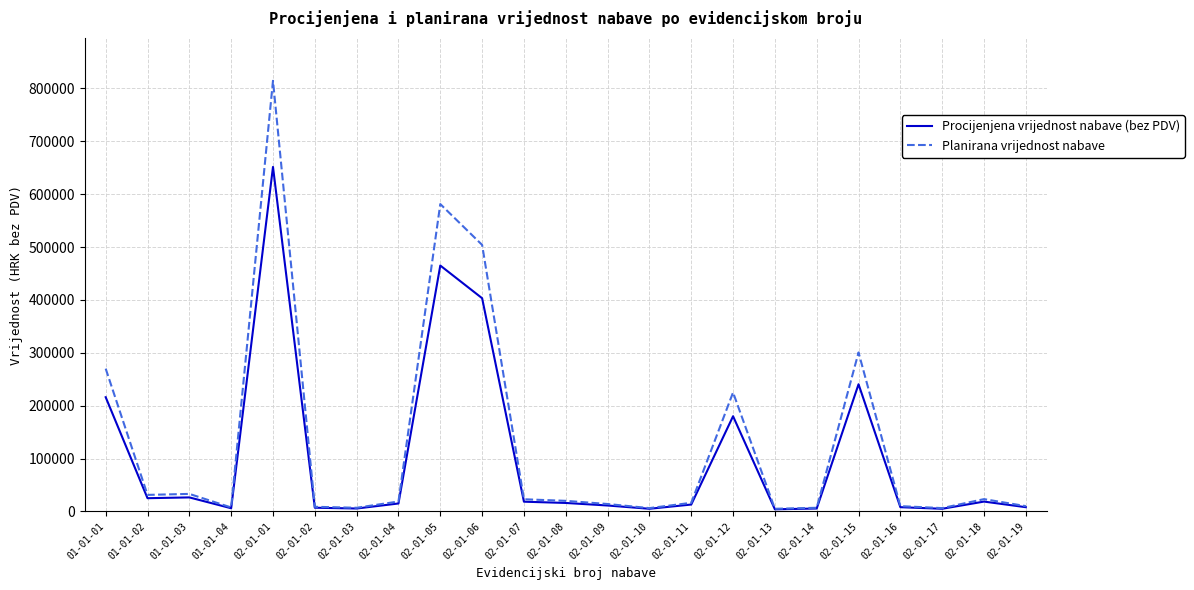

At how many categories does at least one series exceed 696002?

1